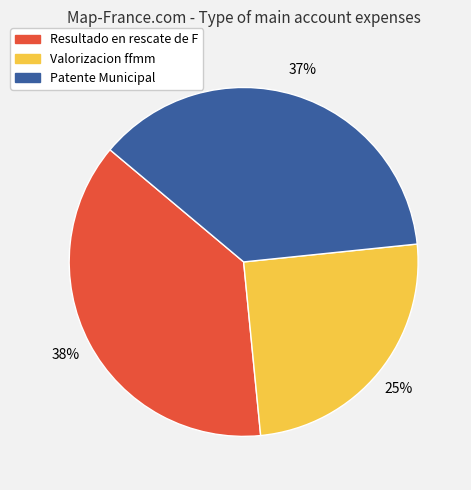

Which has a higher value, Valorizacion ffmm or Resultado en rescate de F?

Resultado en rescate de F